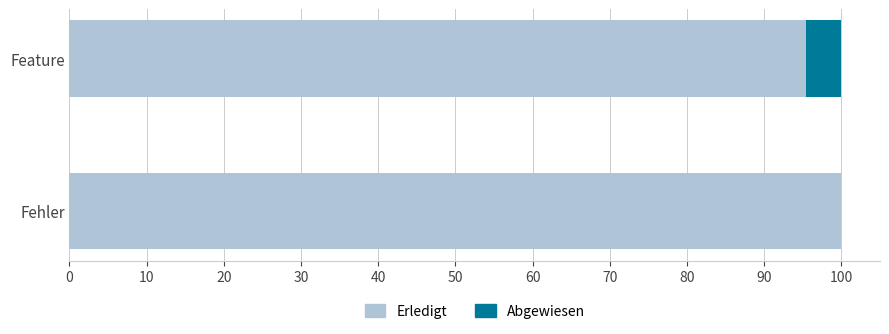

What is the sum of the Erledigt values at Fehler and Feature?

195.5